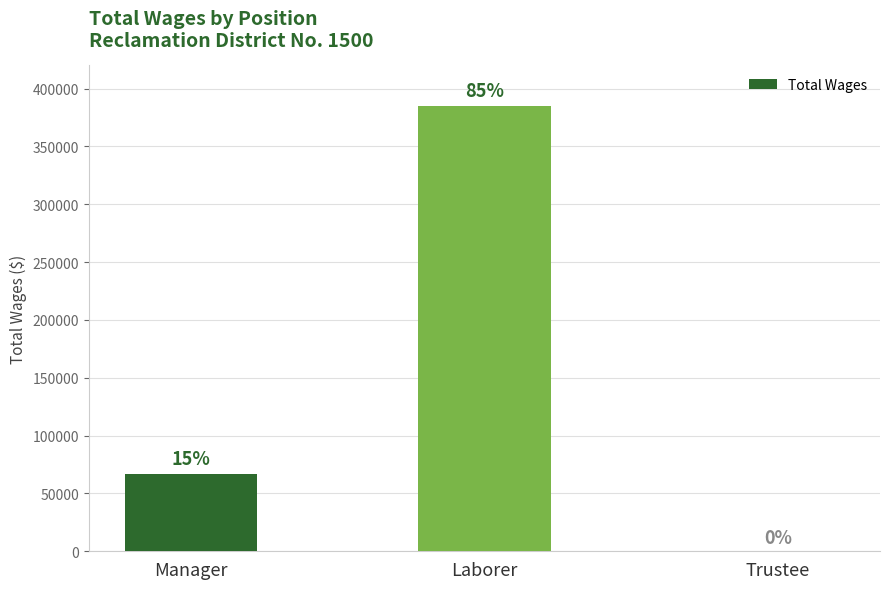

What position from the right is Manager?

3